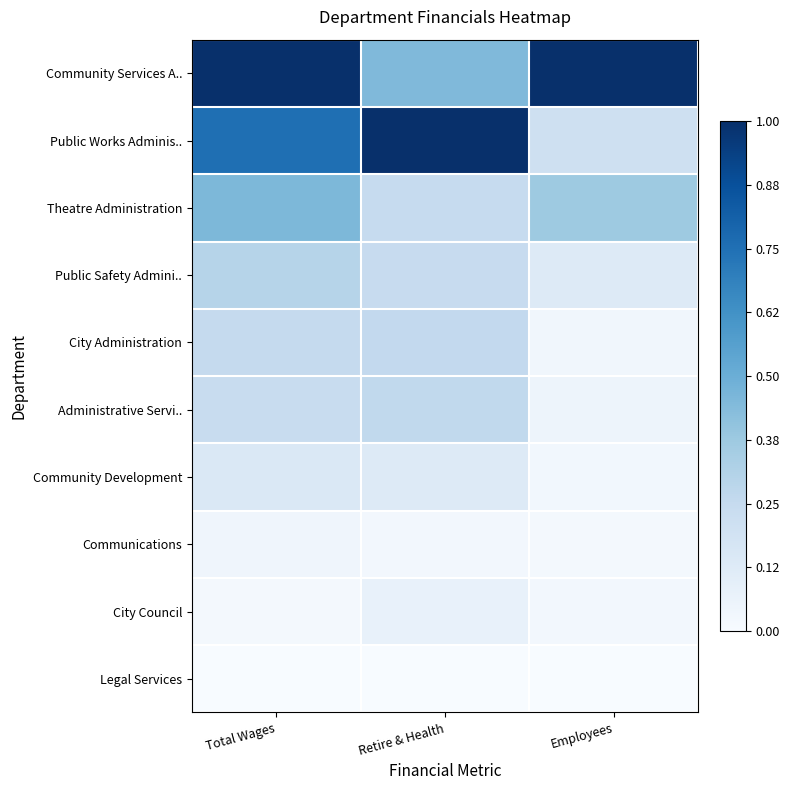

Reading left to right, transcribe all the data shown in this chart.

Community Services A..: Total Wages=1.0	Retire & Health=0.4	Employees=1.0
Public Works Adminis..: Total Wages=0.8	Retire & Health=1.0	Employees=0.2
Theatre Administration: Total Wages=0.5	Retire & Health=0.2	Employees=0.4
Public Safety Admini..: Total Wages=0.3	Retire & Health=0.2	Employees=0.1
City Administration: Total Wages=0.3	Retire & Health=0.3	Employees=0.0
Administrative Servi..: Total Wages=0.2	Retire & Health=0.3	Employees=0.0
Community Development: Total Wages=0.1	Retire & Health=0.1	Employees=0.0
Communications: Total Wages=0.0	Retire & Health=0.0	Employees=0.0
City Council: Total Wages=0.0	Retire & Health=0.1	Employees=0.0
Legal Services: Total Wages=0.0	Retire & Health=0.0	Employees=0.0